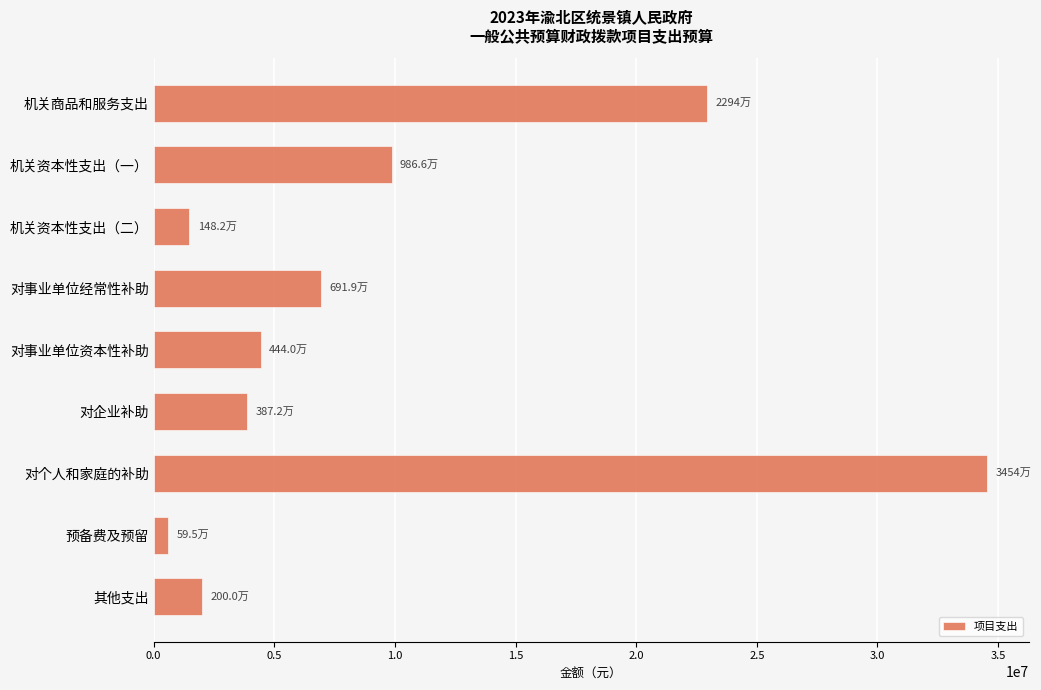

Rank the categories by value from lowest to highest.

预备费及预留, 机关资本性支出（二）, 其他支出, 对企业补助, 对事业单位资本性补助, 对事业单位经常性补助, 机关资本性支出（一）, 机关商品和服务支出, 对个人和家庭的补助